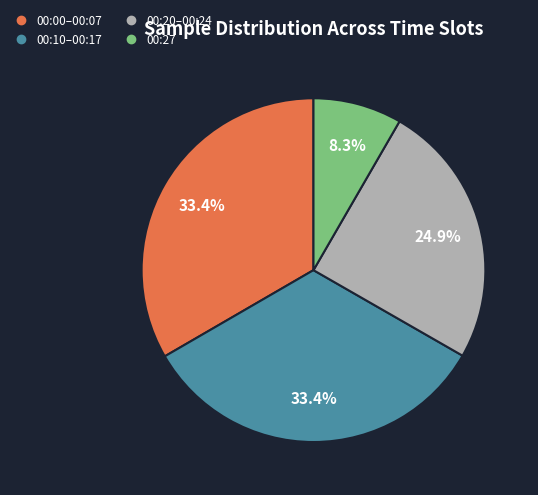

Does any single category account for the majority?

No